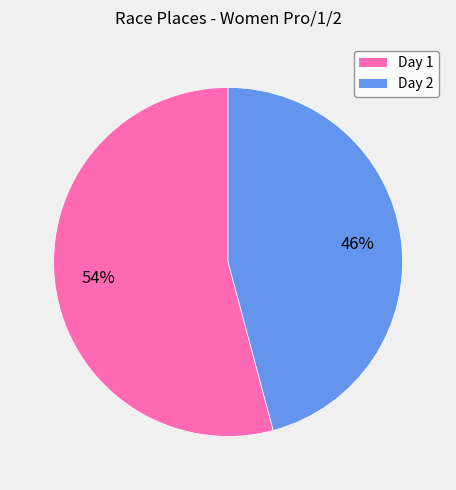

Count the number of slices in the pie.

2